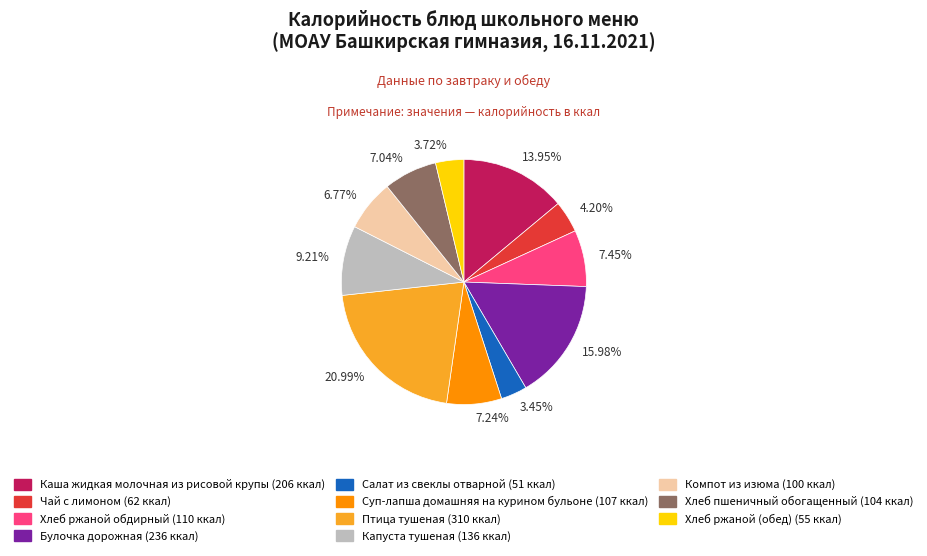

Do Хлеб ржаной обдирный and Птица тушеная together represent more than half of the pie?

No